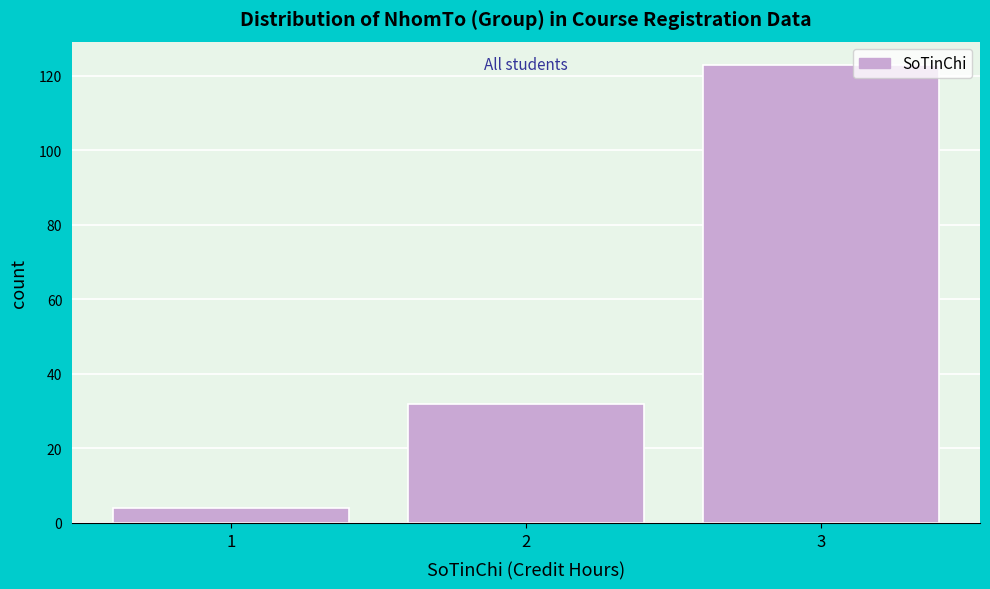

Reading left to right, list every bar in this chart as the range it spans on the x-axis followed by its height. The values are not printed on the chart, so give them approximately, as read against the axis.

0.5 to 1.5: 4
1.5 to 2.5: 32
2.5 to 3.5: 124